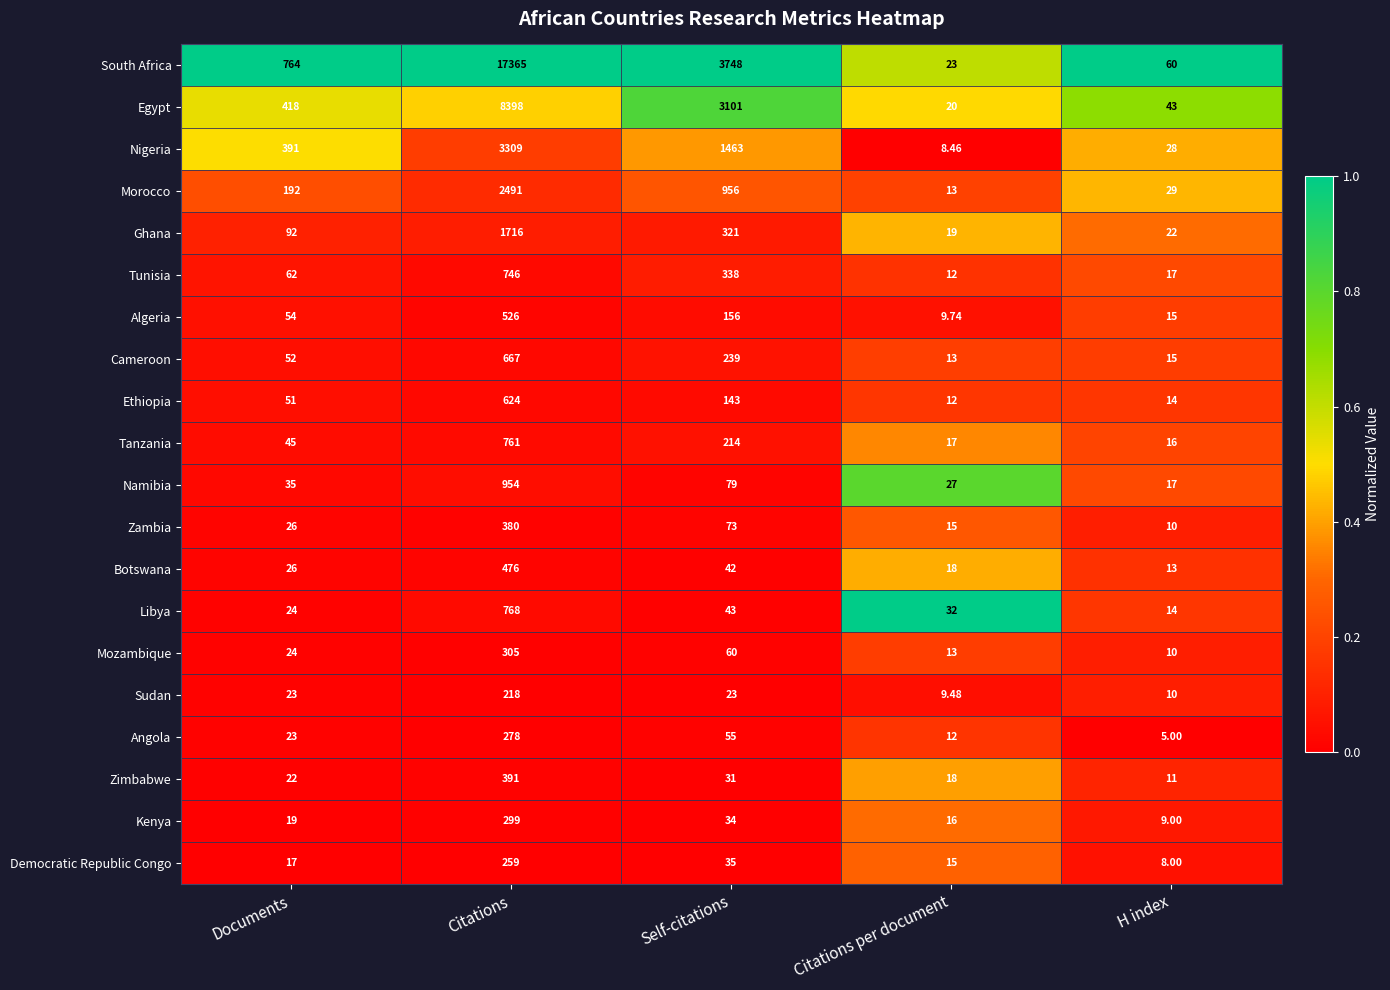

Which series changed the most between Documents and Self-citations?

South Africa